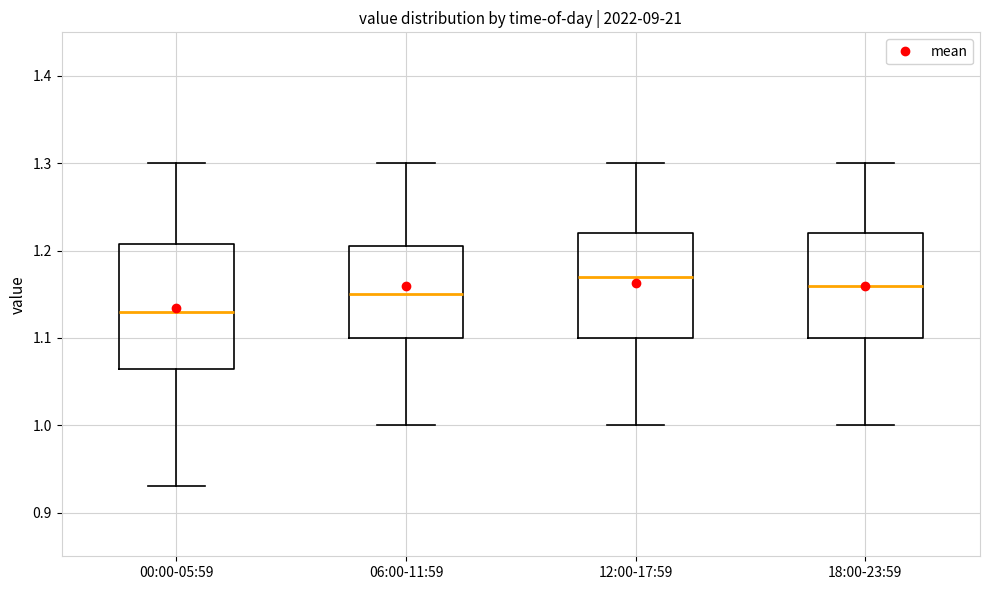

Where is the upper edge of the box for 00:00-05:59 on the y-axis? The values are not printed on the chart, so give them approximately, as read against the axis.

1.21